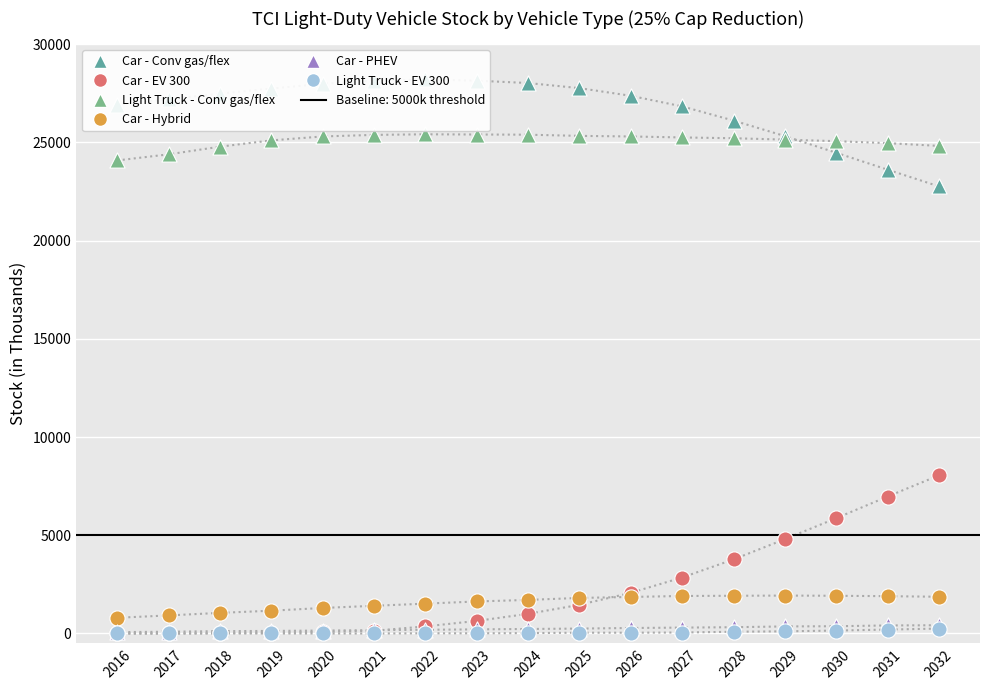

At which category is the sum across all series the highest?

2032